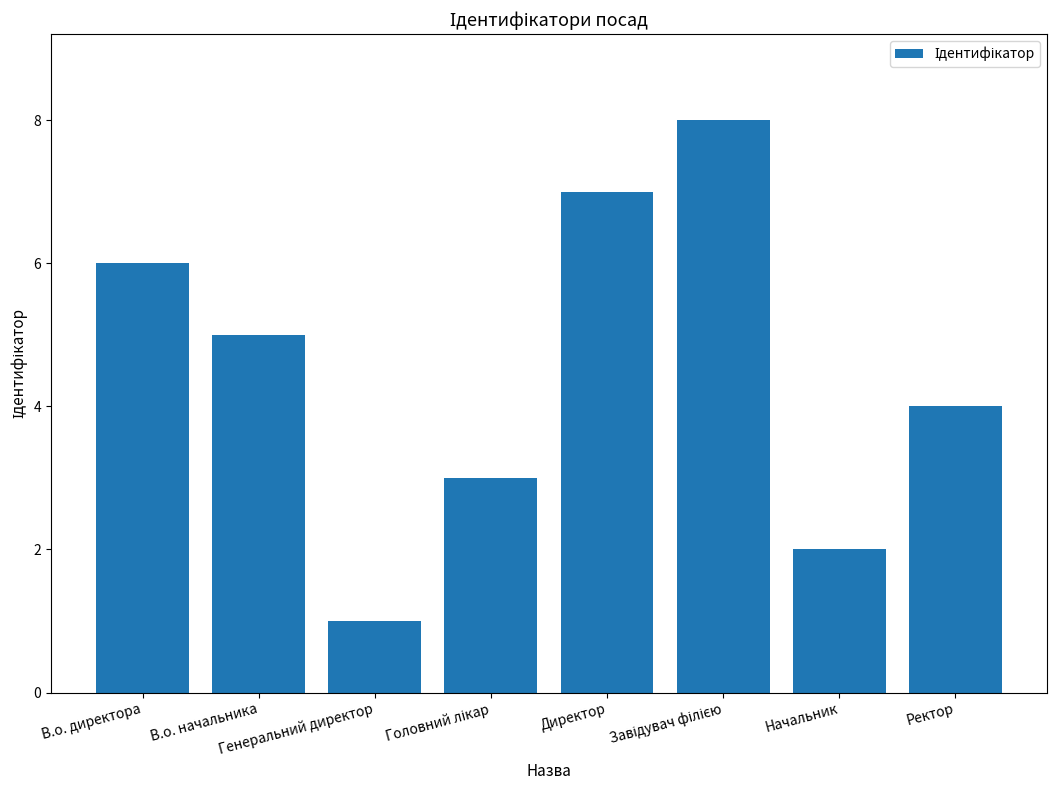

What is the value of the 3rd bar from the left?

1